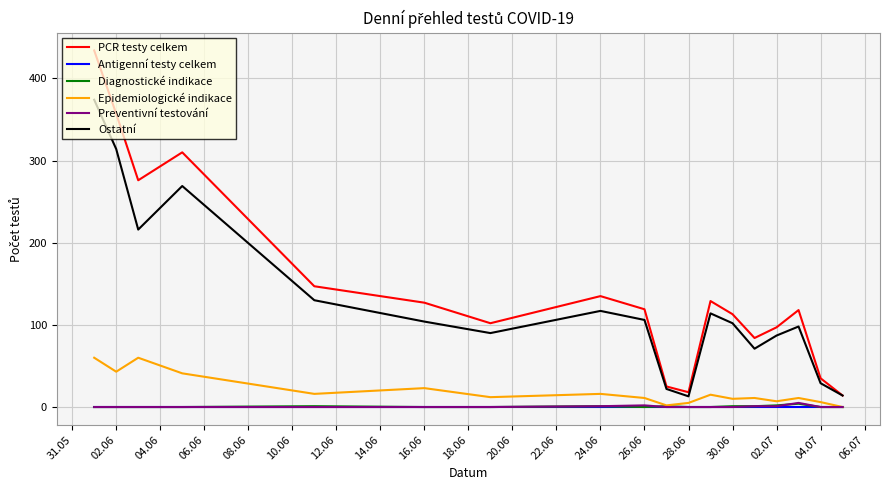

True or false: PCR testy celkem and Preventivní testování cross at least once.

False